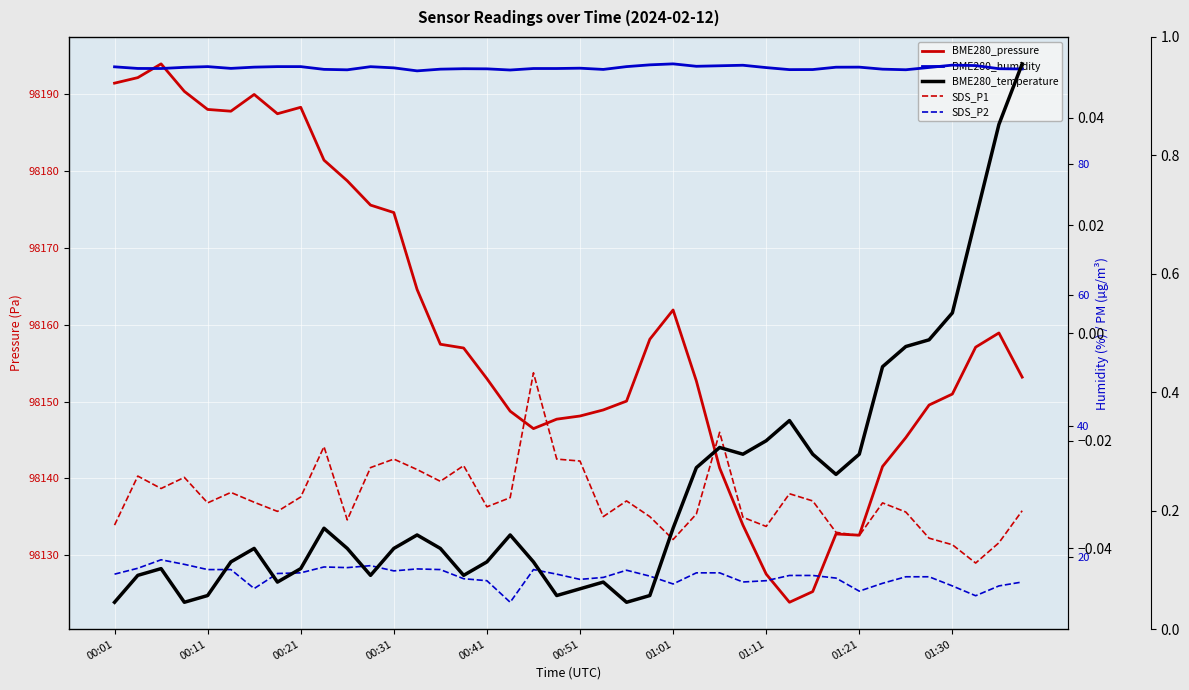

At which label is BME280_pressure closest to 98158?

23